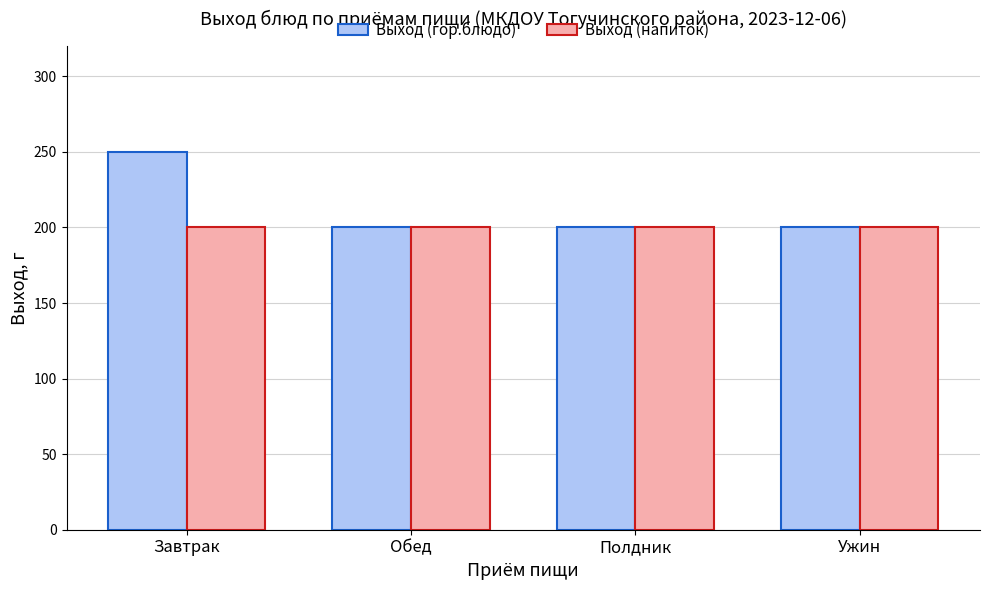

Which category has the highest value across all series?

Завтрак